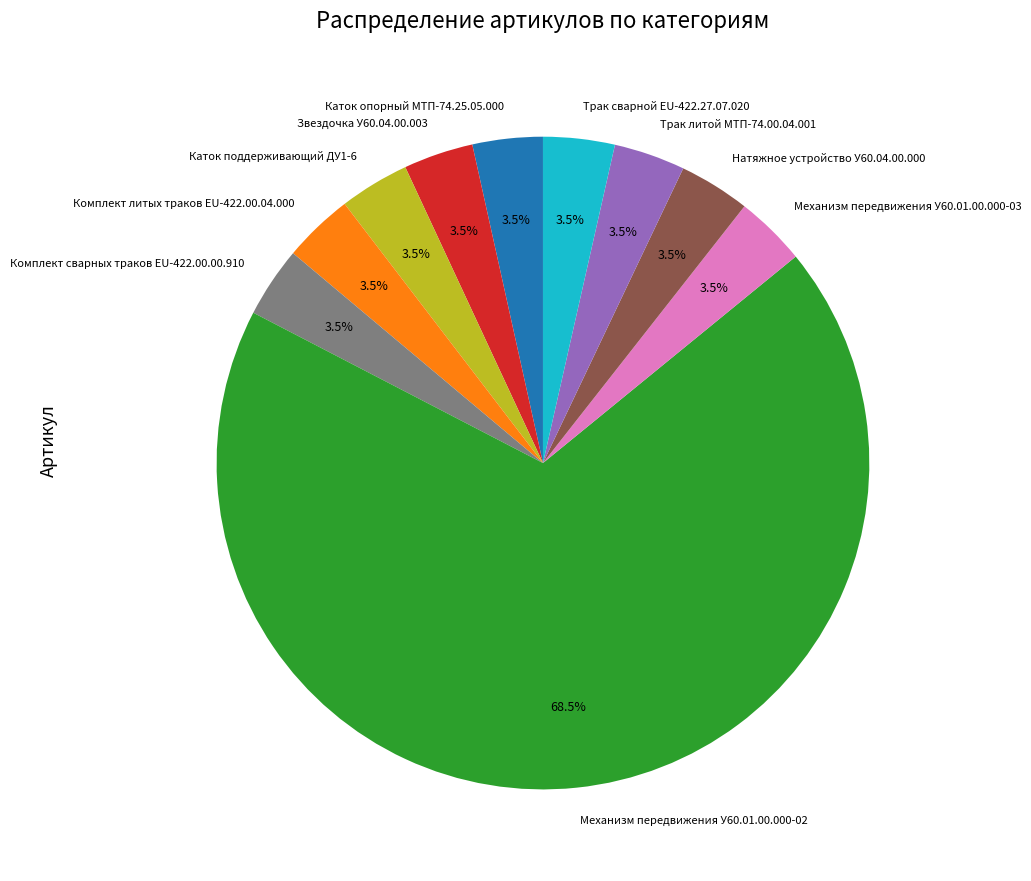

Count the number of slices in the pie.

10